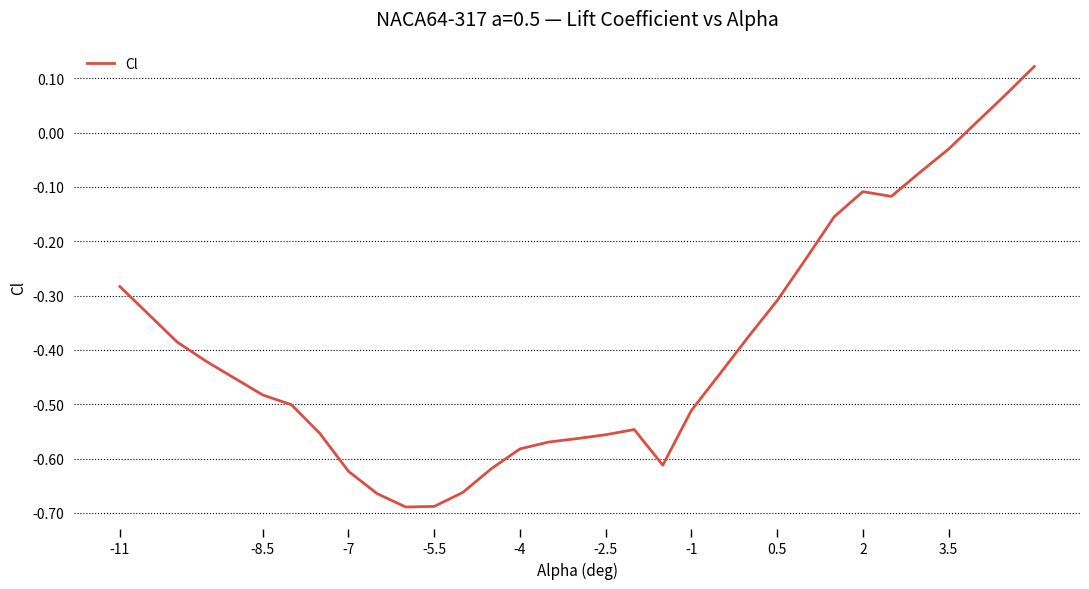

How many lines are shown in the chart?

1